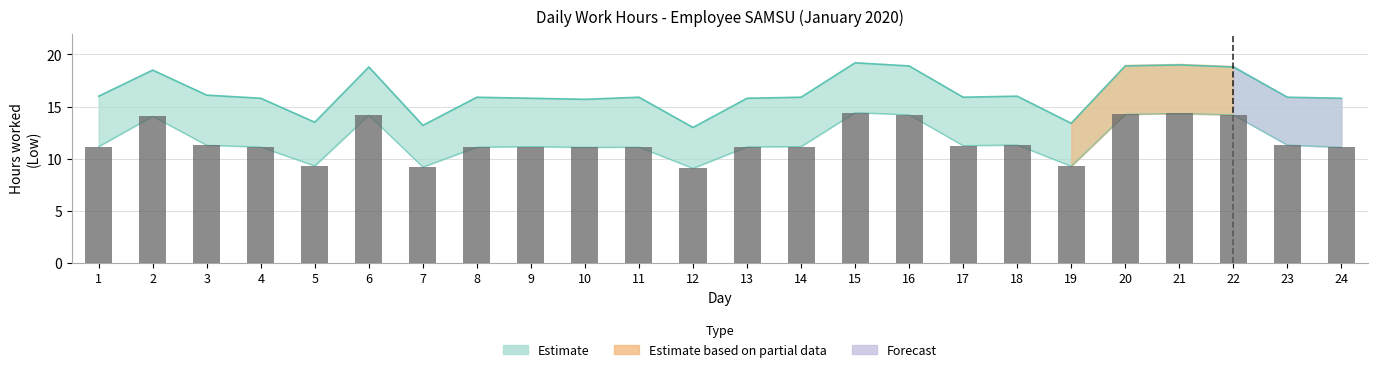

What is the difference between the maximum and minimum values in the Low series?

5.3